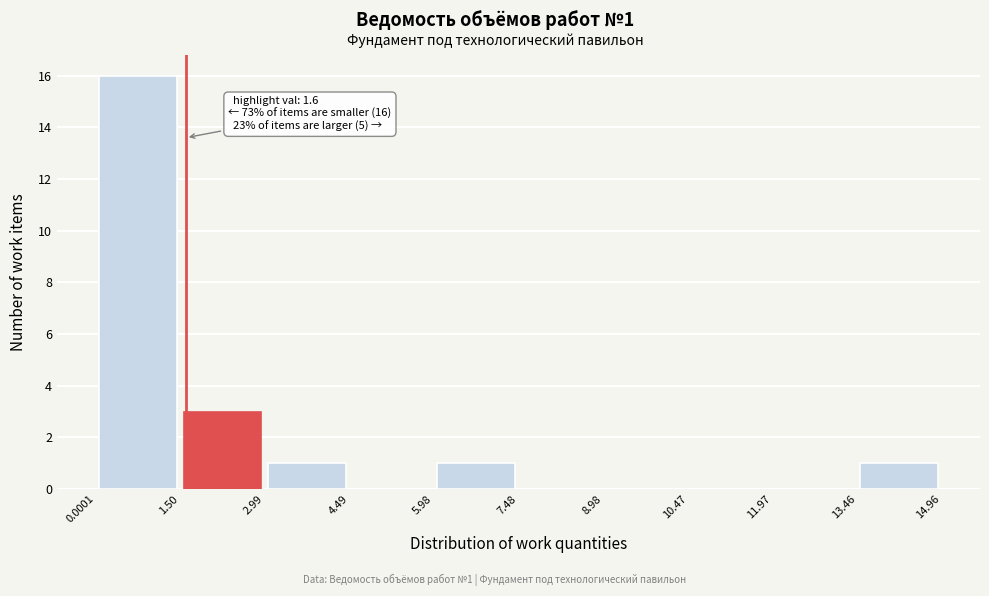

Over which range of the x-axis is the bar tallest?

0.0001 to 1.50